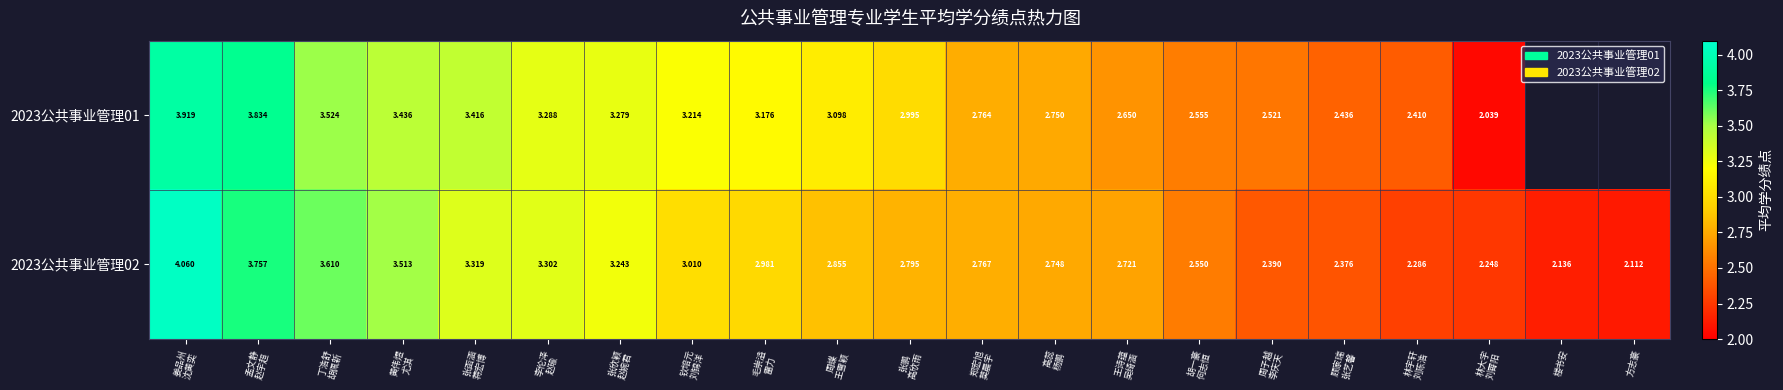

Which has a higher value, 黄伟煜
尤淇 or 周子越
李庆天?

黄伟煜
尤淇